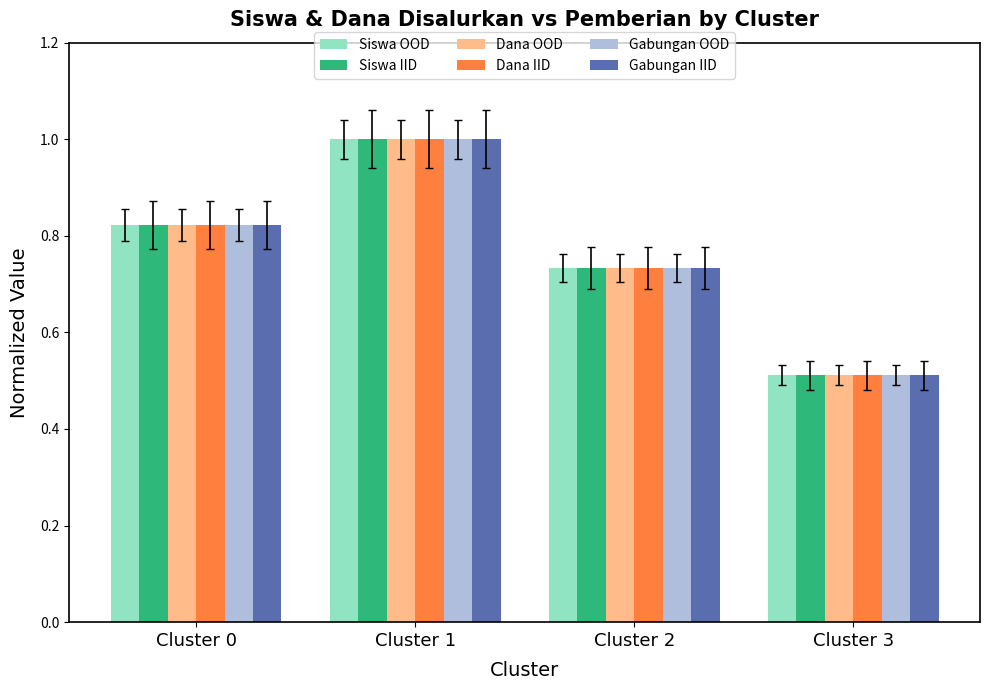

What is the difference between the maximum and second lowest values in the Dana IID series?

0.3